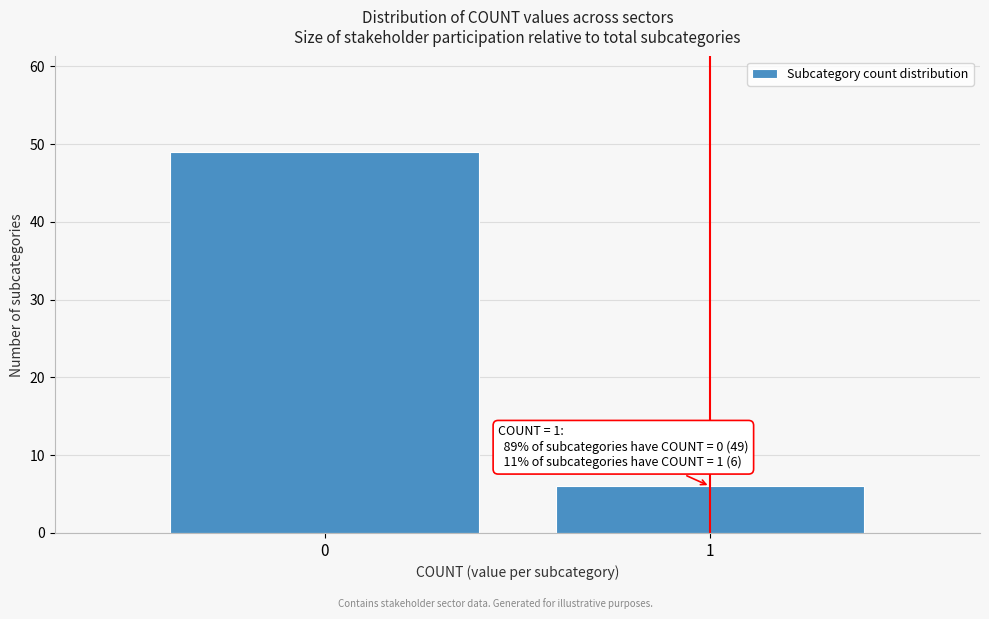

Reading right to left, transcribe all the data shown in this chart.

6	49